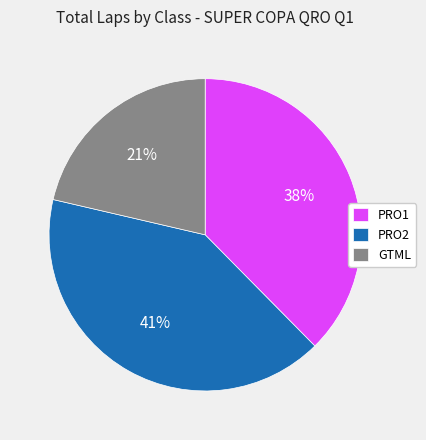

Does any single category account for the majority?

No